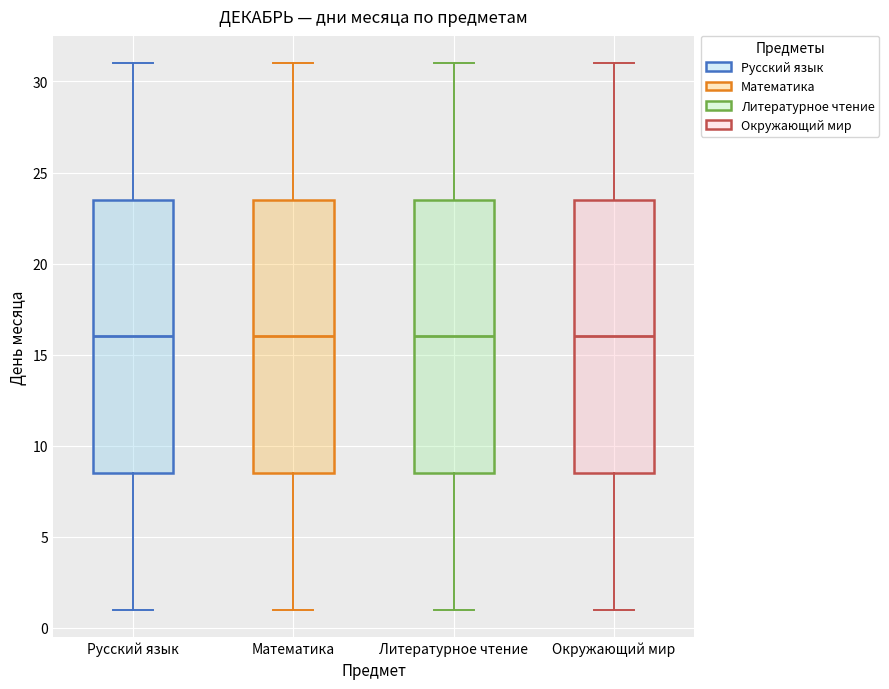

Where is the upper edge of the box for Окружающий мир on the y-axis? The values are not printed on the chart, so give them approximately, as read against the axis.

23.5